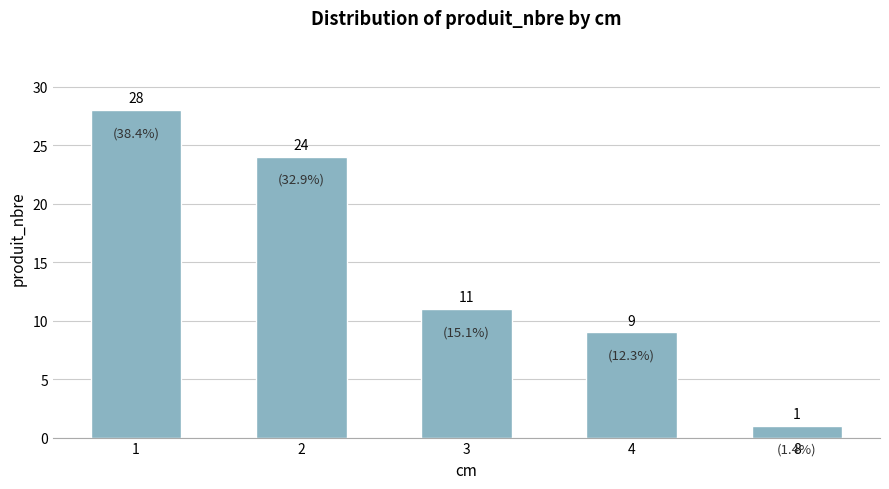

Which label corresponds to the largest value in the chart?

1